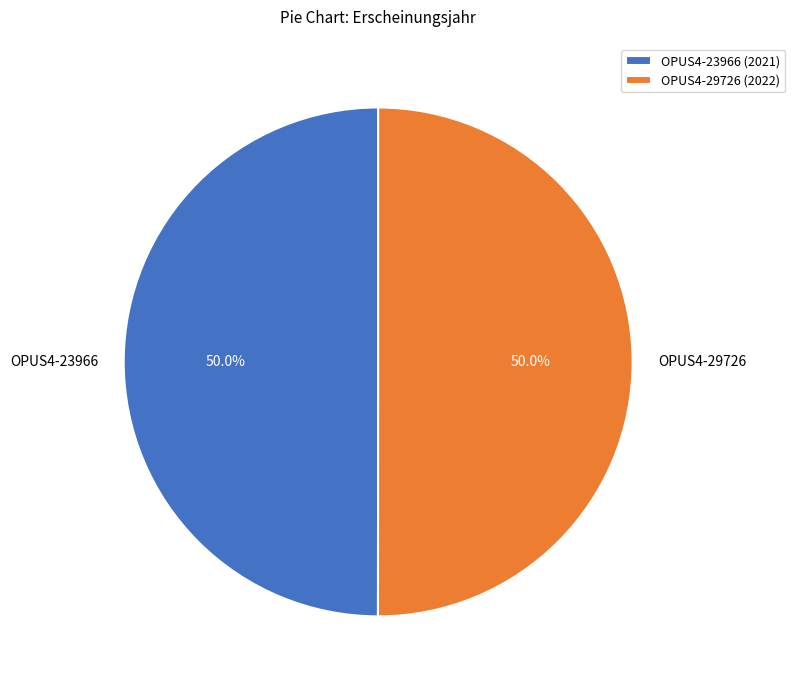

Do OPUS4-29726 and OPUS4-23966 together represent more than half of the pie?

Yes